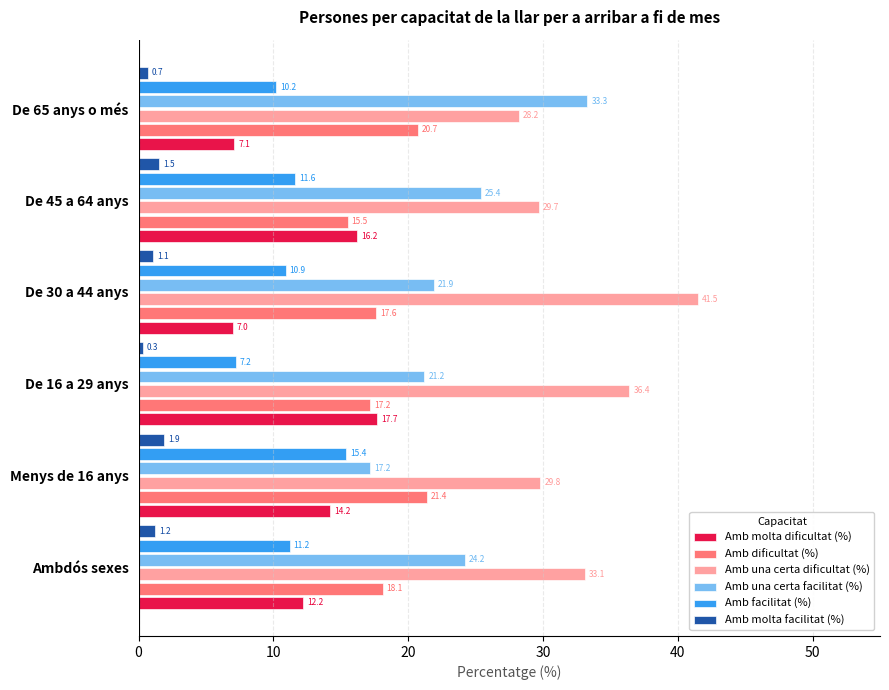

What is the spread (max minus min) of values at De 16 a 29 anys?

36.1